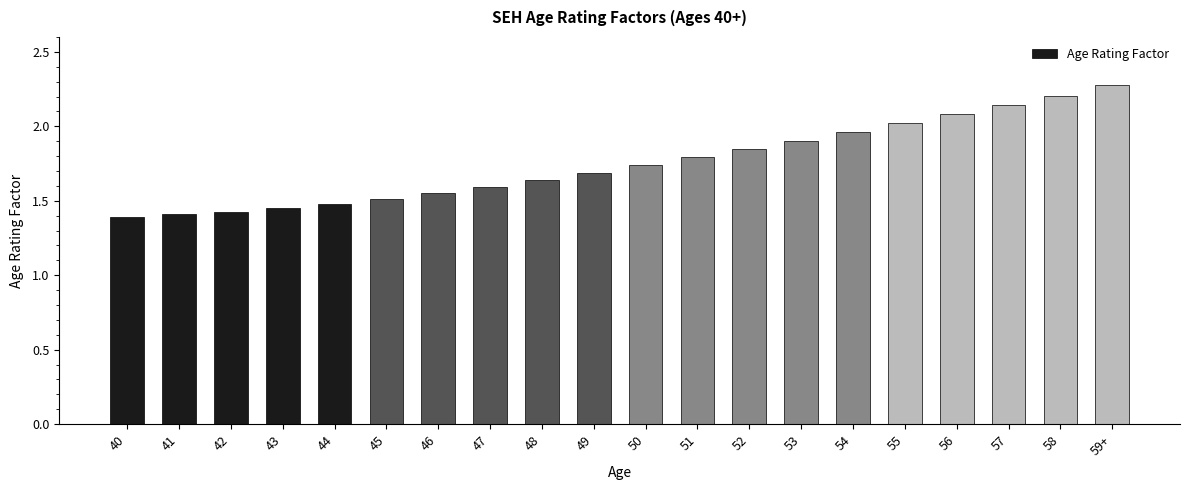

How many distinct data groups are displayed?

1